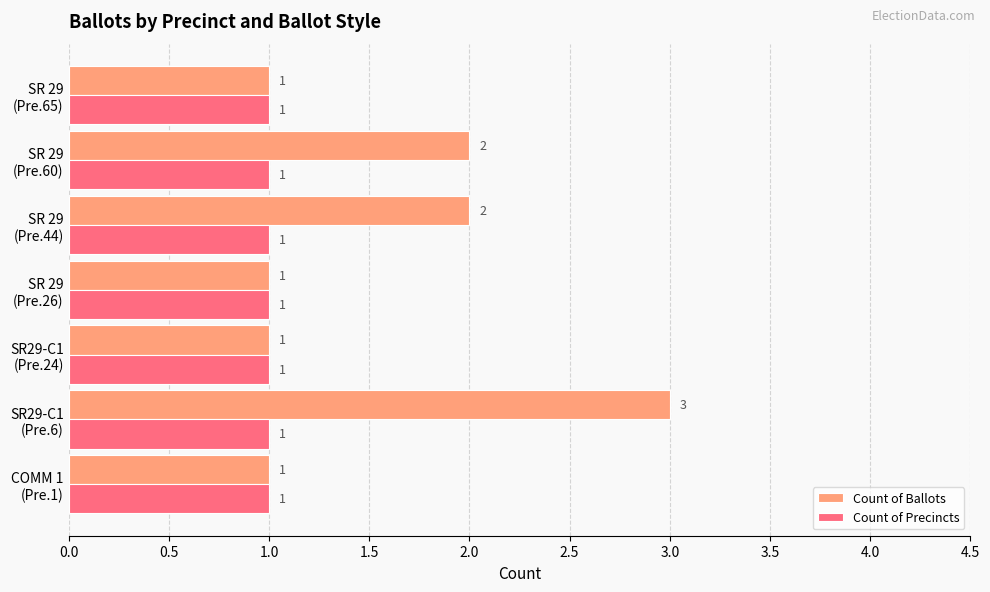

At which label does Count of Ballots reach its peak?

SR29-C1
(Pre.6)